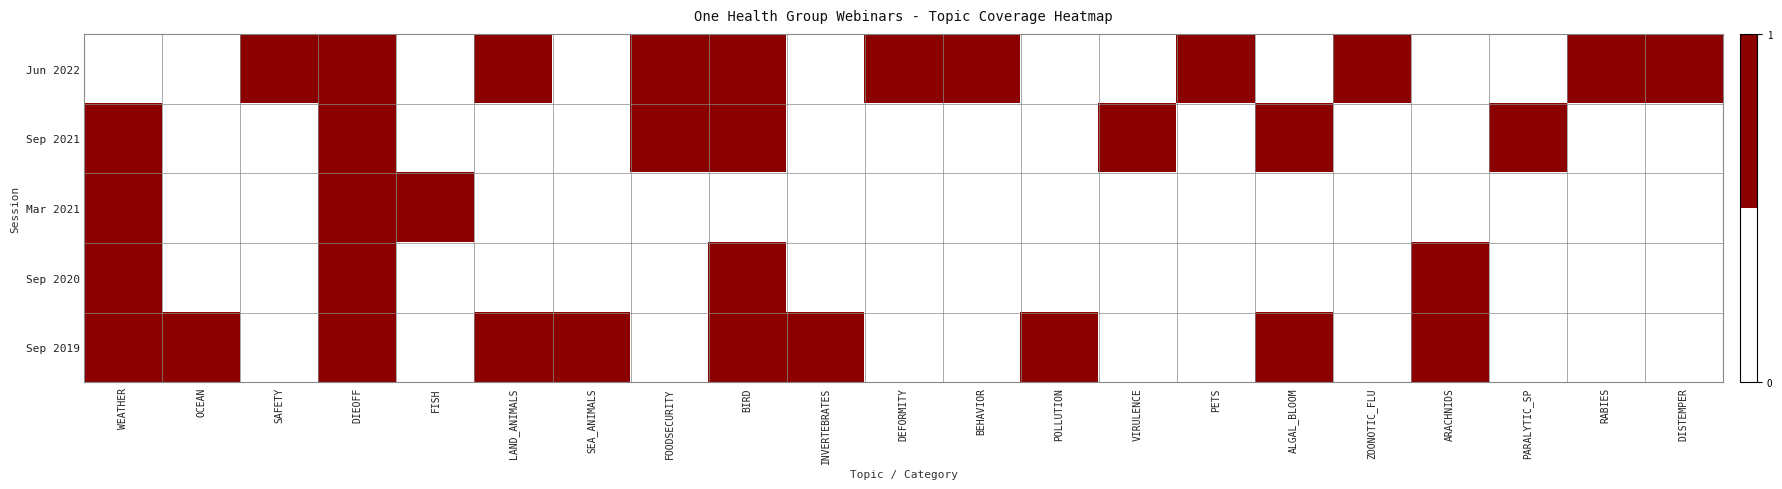

At which category is the sum across all series the highest?

DIEOFF